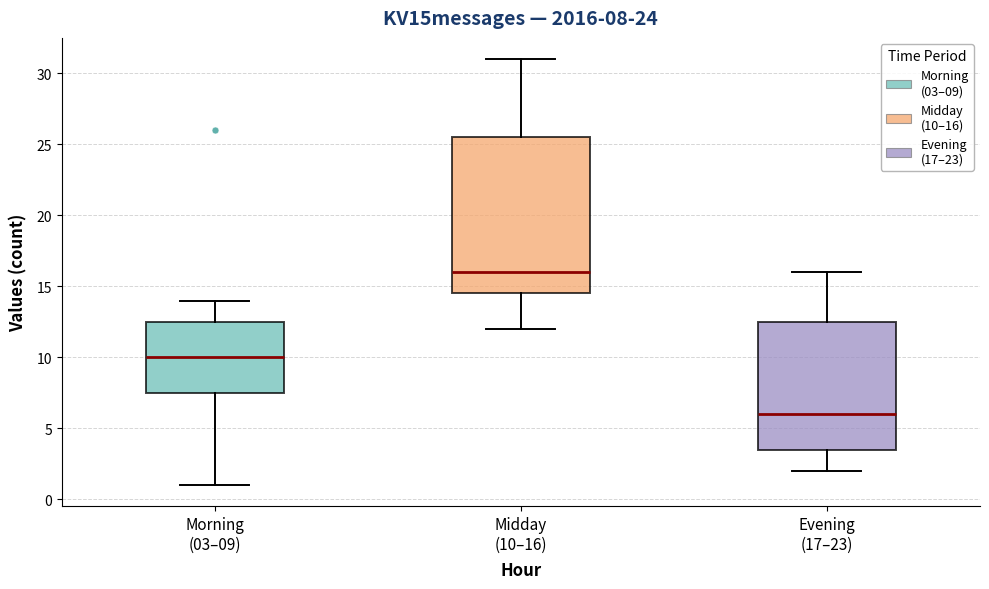

Which box has the lowest median line?

Evening (17–23)